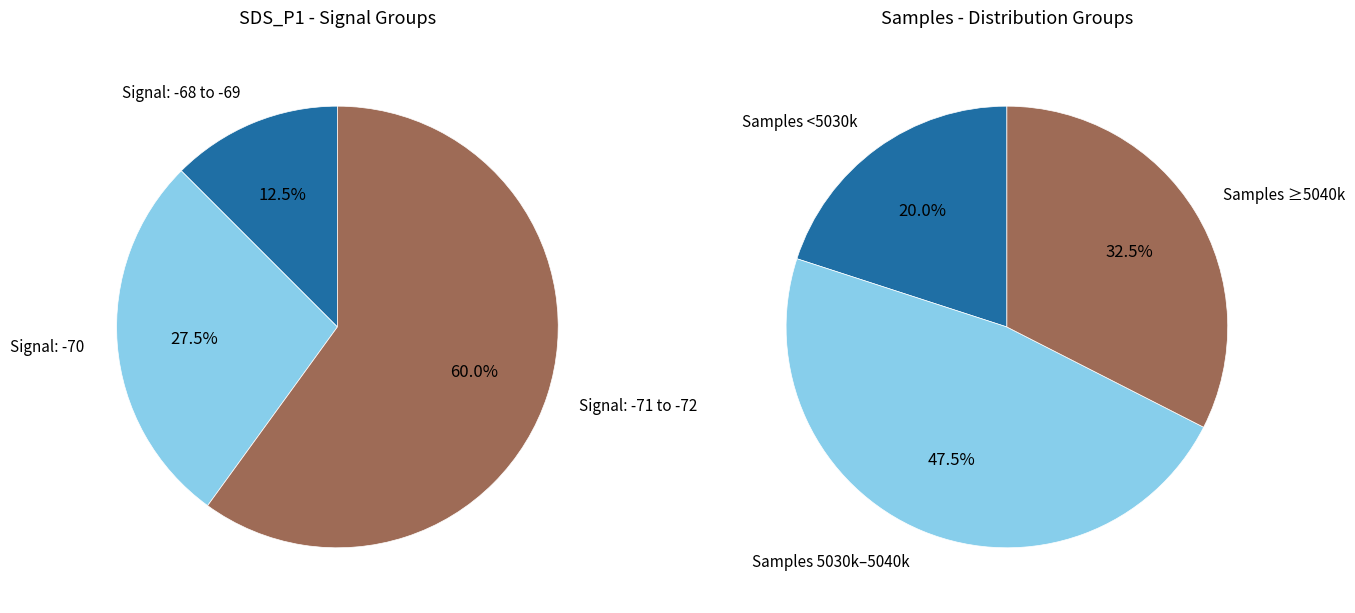

The 1 slice represents 10% of the pie. True or false?

False